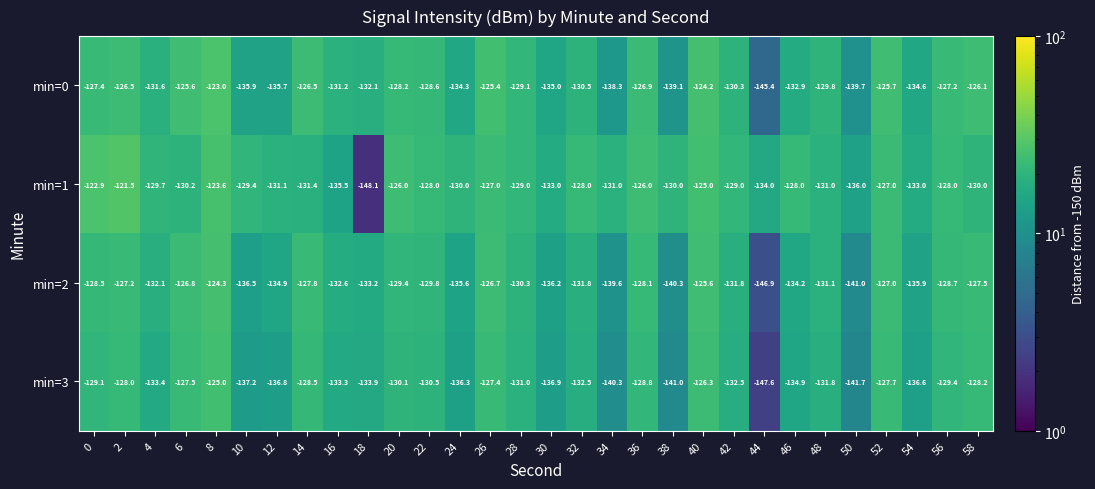

What is the maximum value for min=2?

-124.3